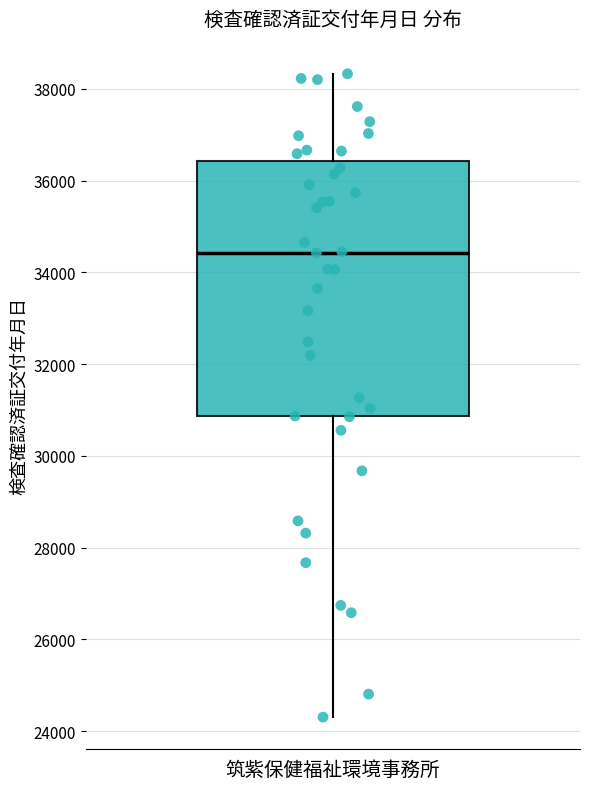

Transcribe this box plot: give where the median line is, the range the box spans, and where the two whiskers end, as read against the y-axis. The values are not printed on the chart, so give them approximately, as read against the axis.

median 34400, box 30800 to 36400, whiskers 24400 to 38400